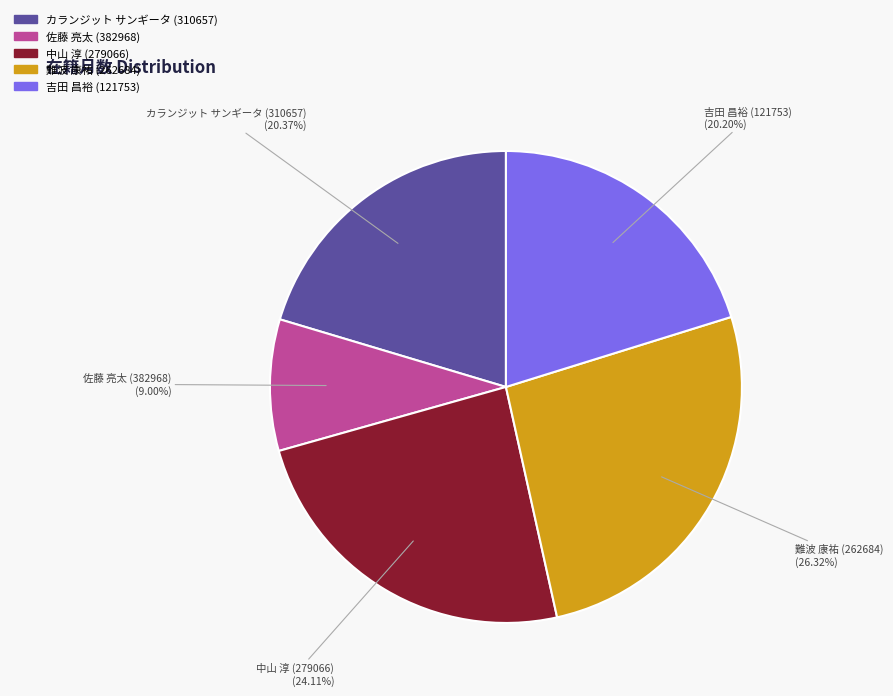

Combined, do 中山 淳 (279066) and 吉田 昌裕 (121753) account for over 50%?

No